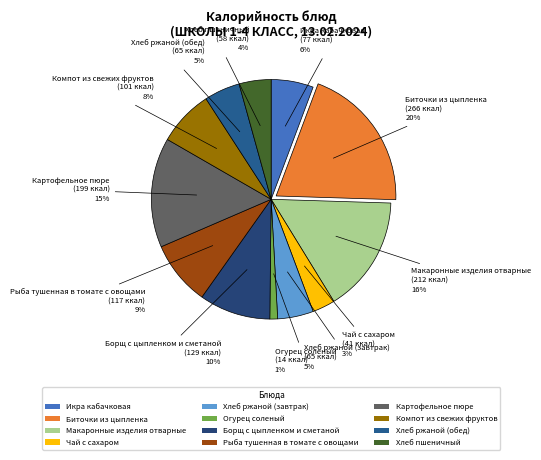

Approximately how many times larger is the value at Хлеб ржаной (обед) compared to Борщ с цыпленком и сметаной?

0.5